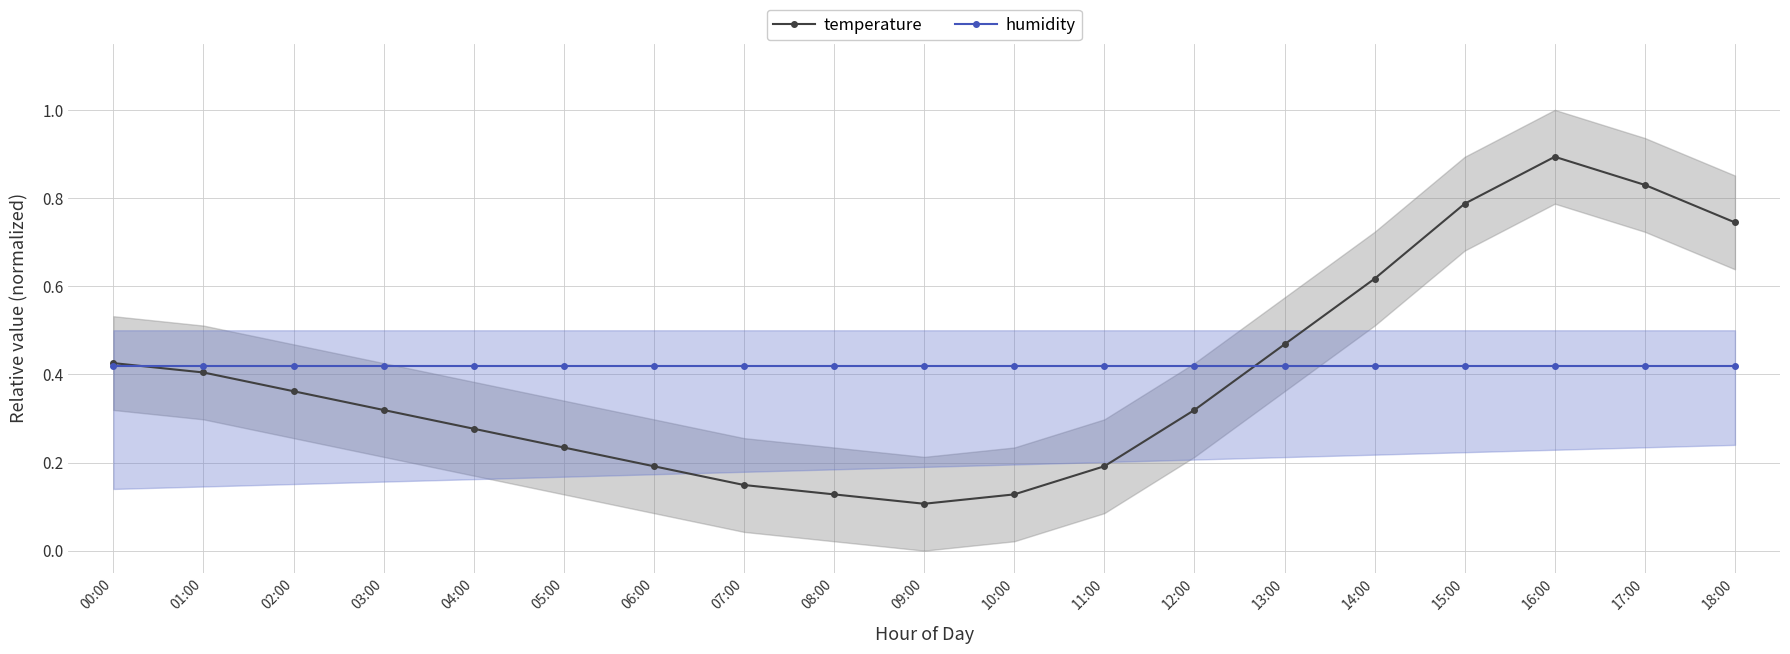

What is the value of the humidity point at the 16th from the left?

0.4